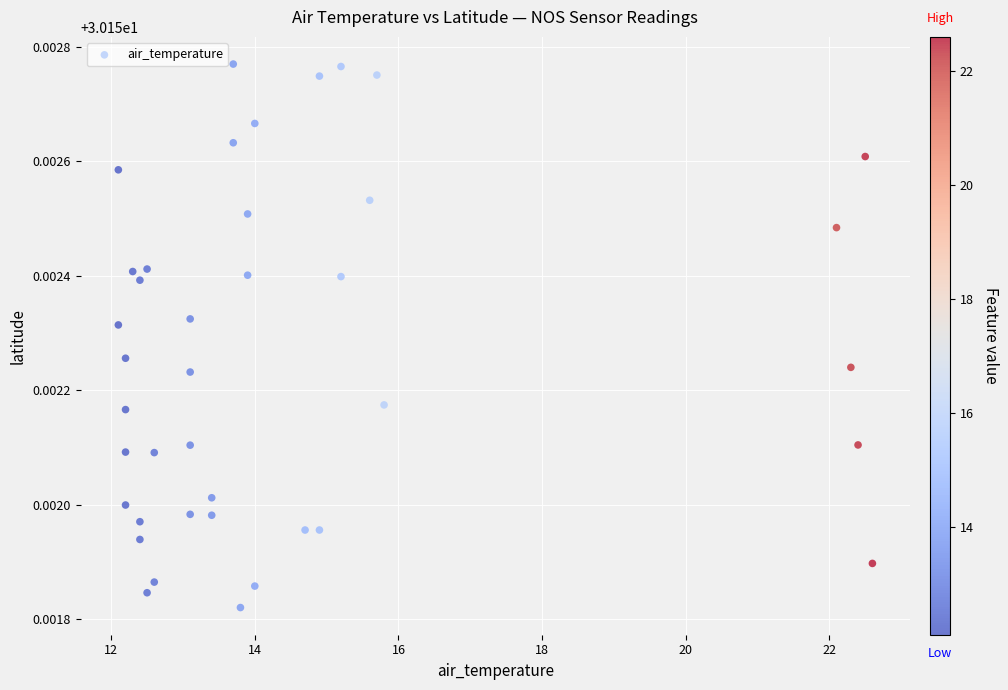

What is the range of X values (max minus min)?

10.5